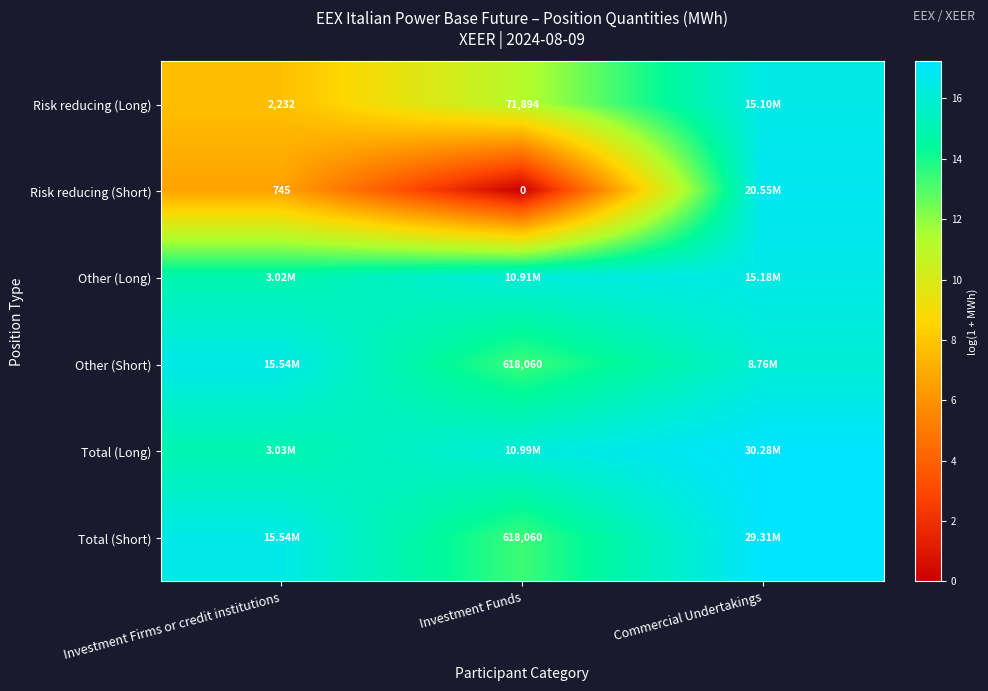

Is the value of Risk reducing (Short) at Investment Funds greater than the value of Other (Short) at Investment Funds?

No